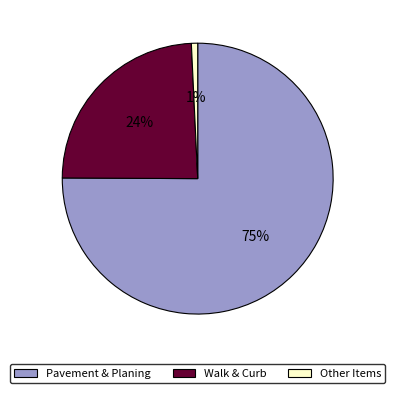

Is there any slice that represents more than half of the pie?

Yes